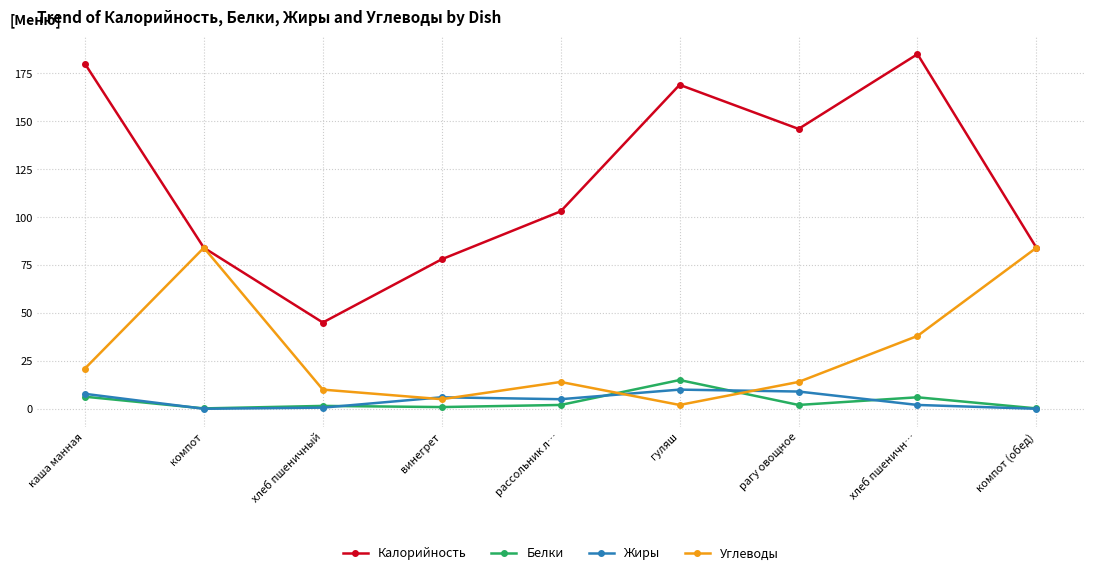

True or false: Калорийность has a value of 110.6 at компот (обед).

False